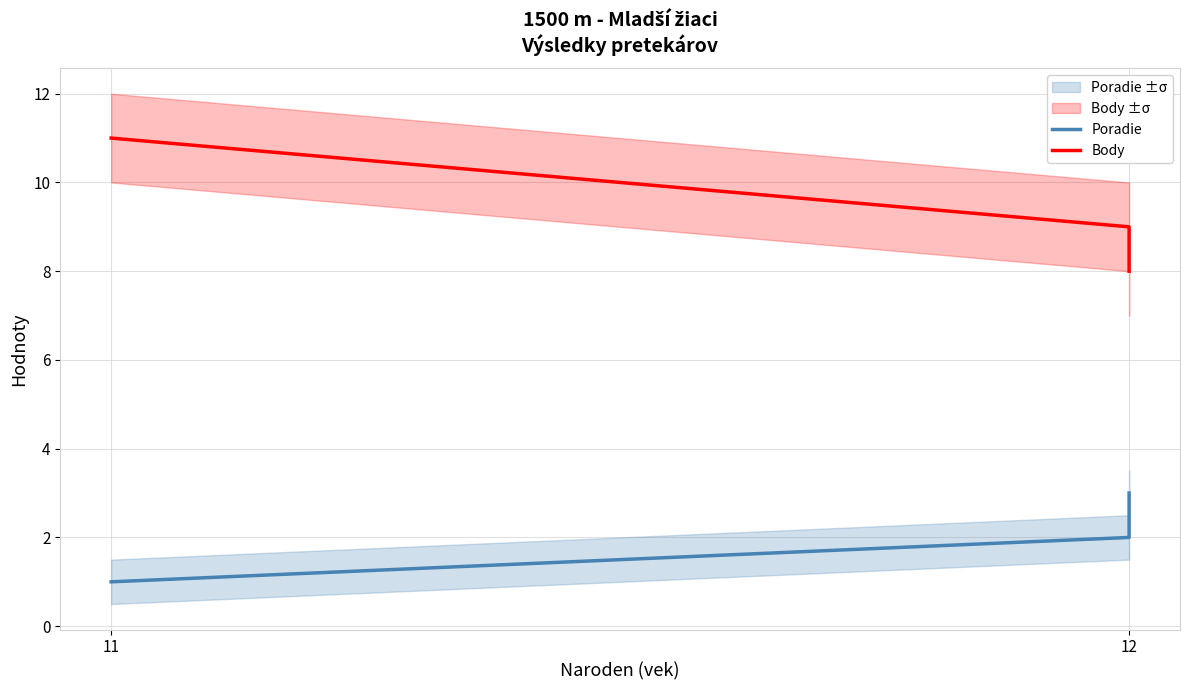

What position from the left is 12?

2